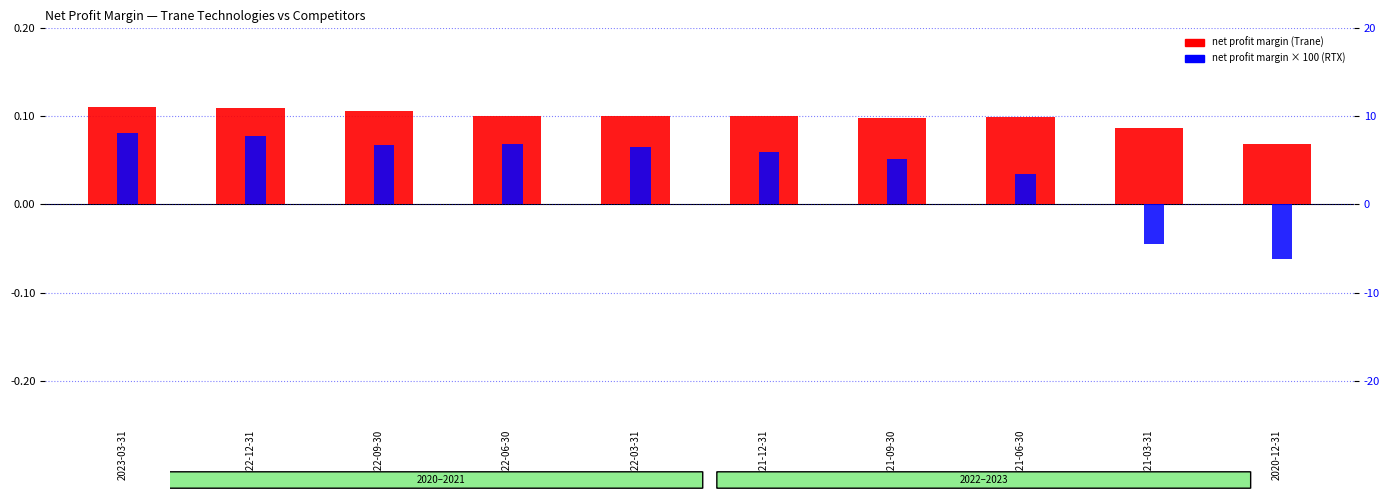

Is it true that RTX Corp. equals 6.5 at 2022-03-31?

True